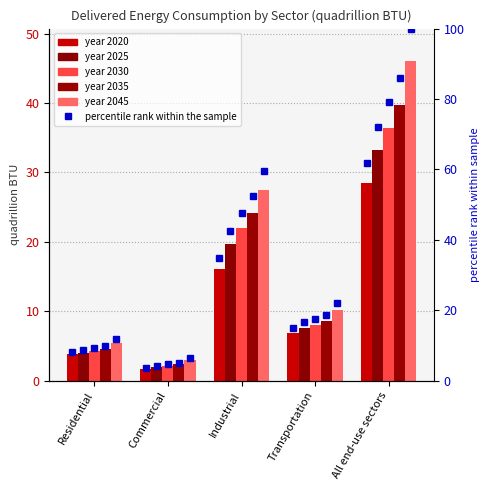

What value does the 2020 series have at Transportation?

6.9